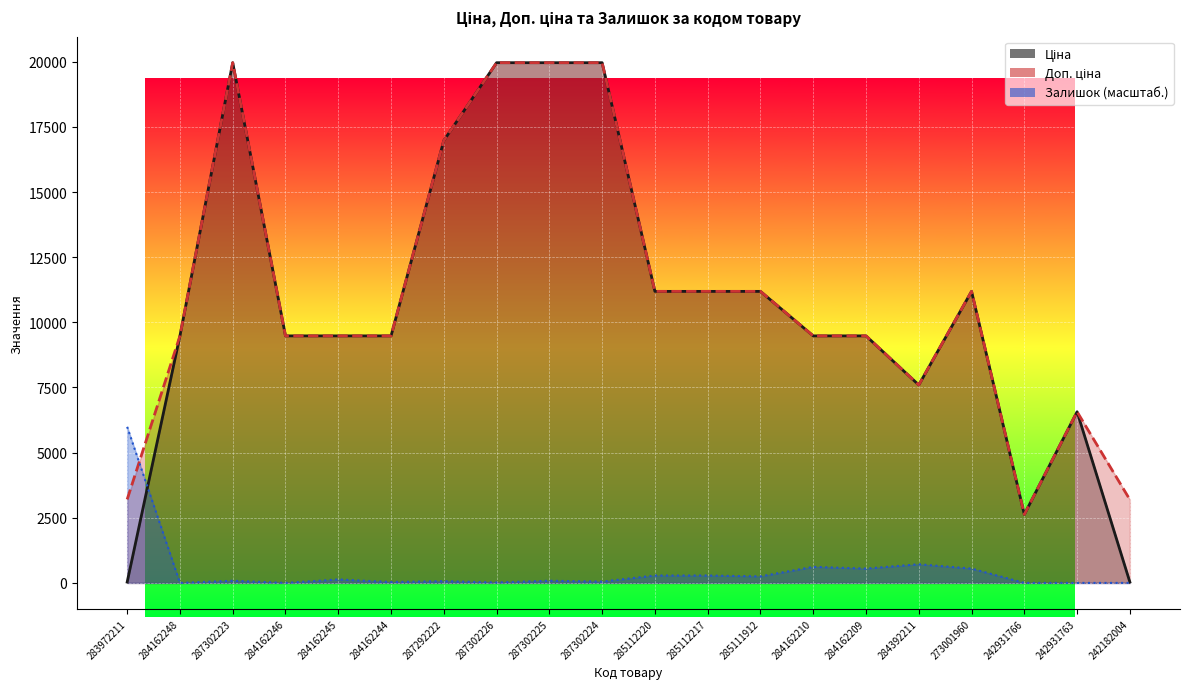

The value of Залишок at 287302224 is 88.8. True or false?

False